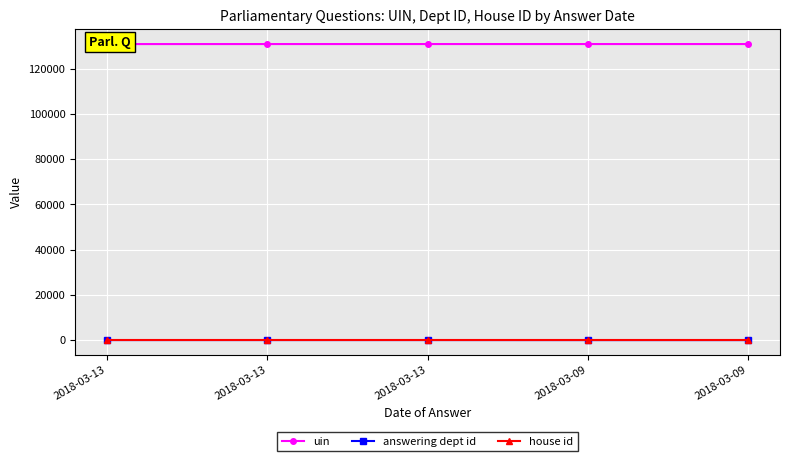

Which category has the highest value in the answering dept id series?

2018-03-13